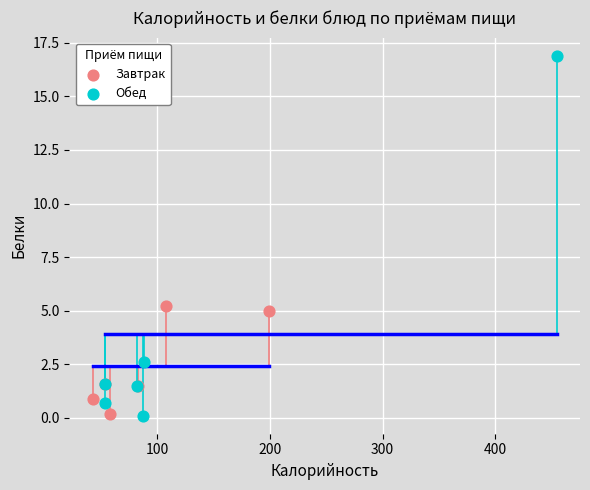

Which series reaches the maximum Y coordinate?

Обед